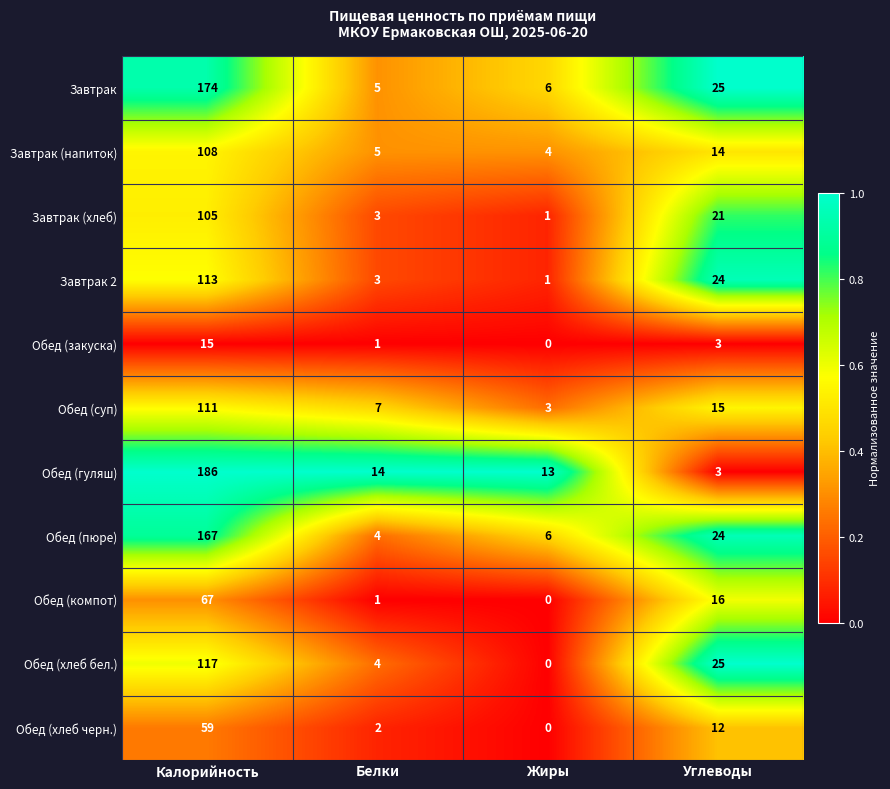

How many series are shown in this chart?

11